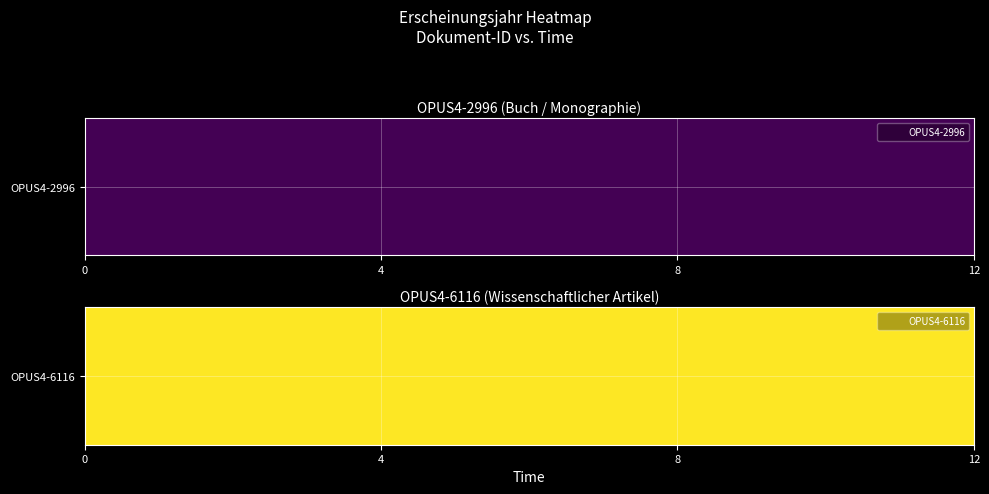

What is the minimum value shown in the chart?

2007